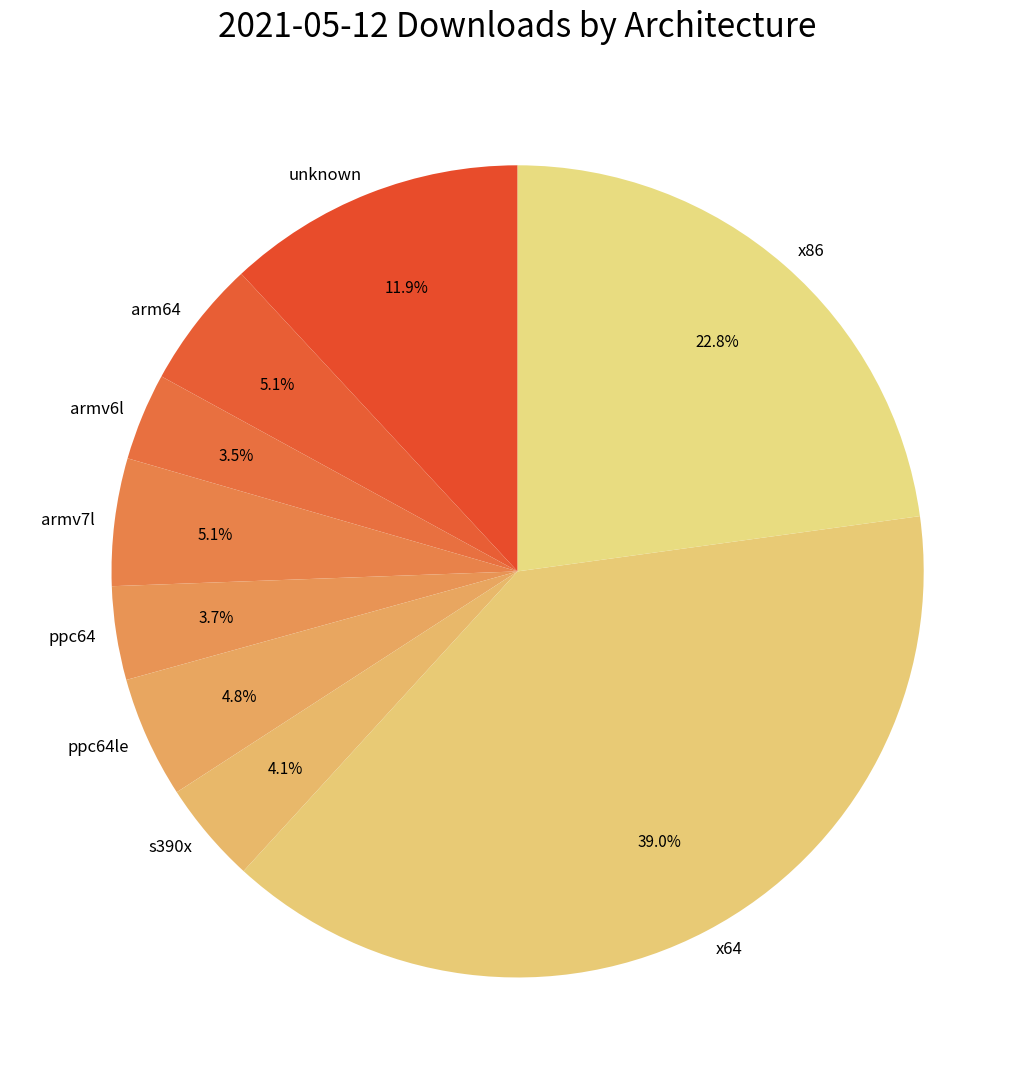

To the nearest percent, what percentage of the pie is ppc64le?

5%